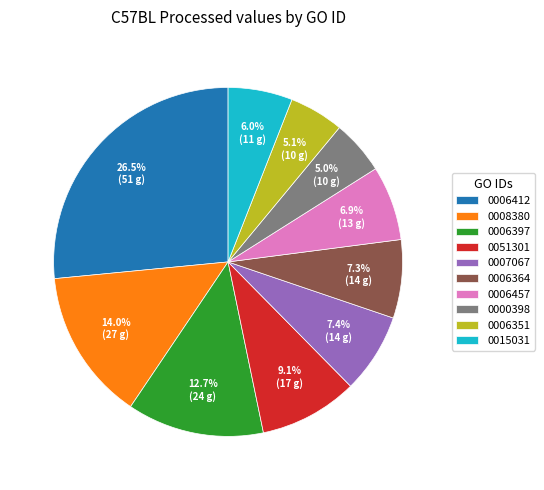

Which has a higher value, 0006397 or 0000398?

0006397